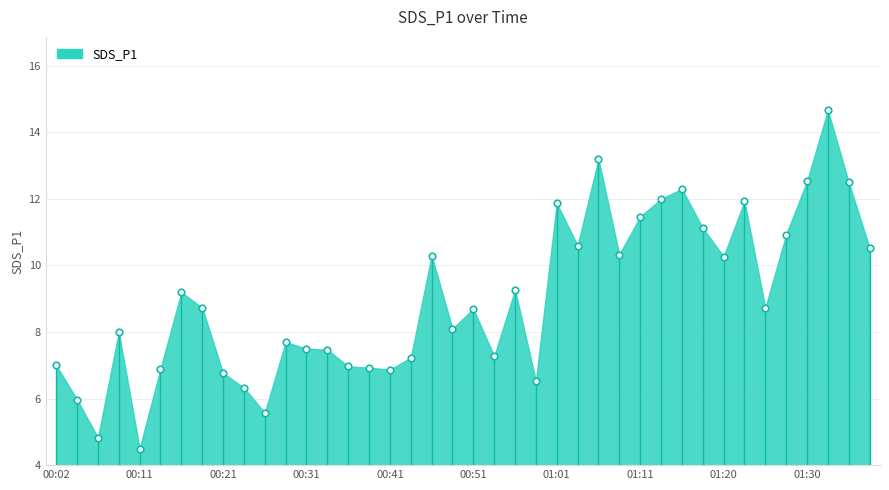

What is the range of Y values (max minus min)?

10.2